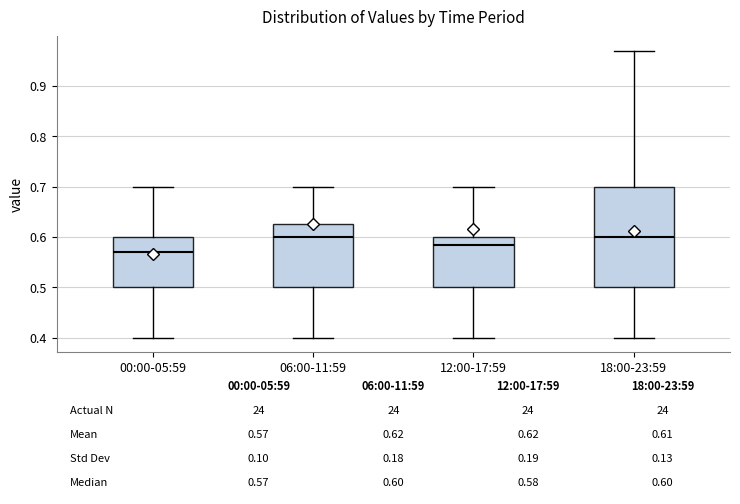

Which box is the tallest, from its lower edge to its upper edge?

18:00-23:59